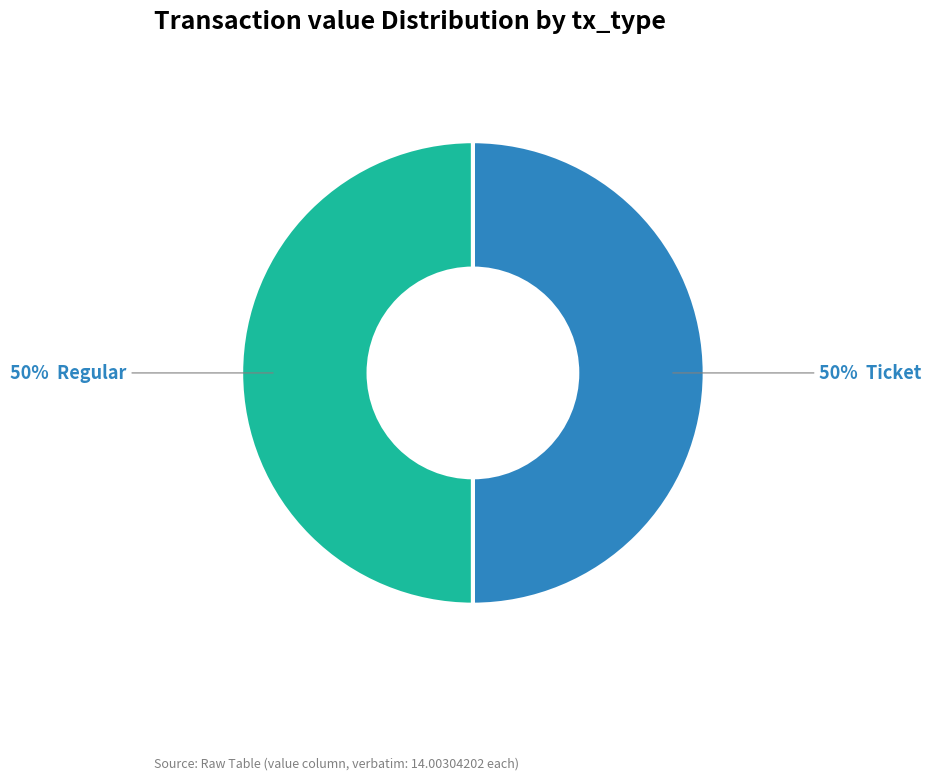

To the nearest percent, what is the average slice percentage?

50%